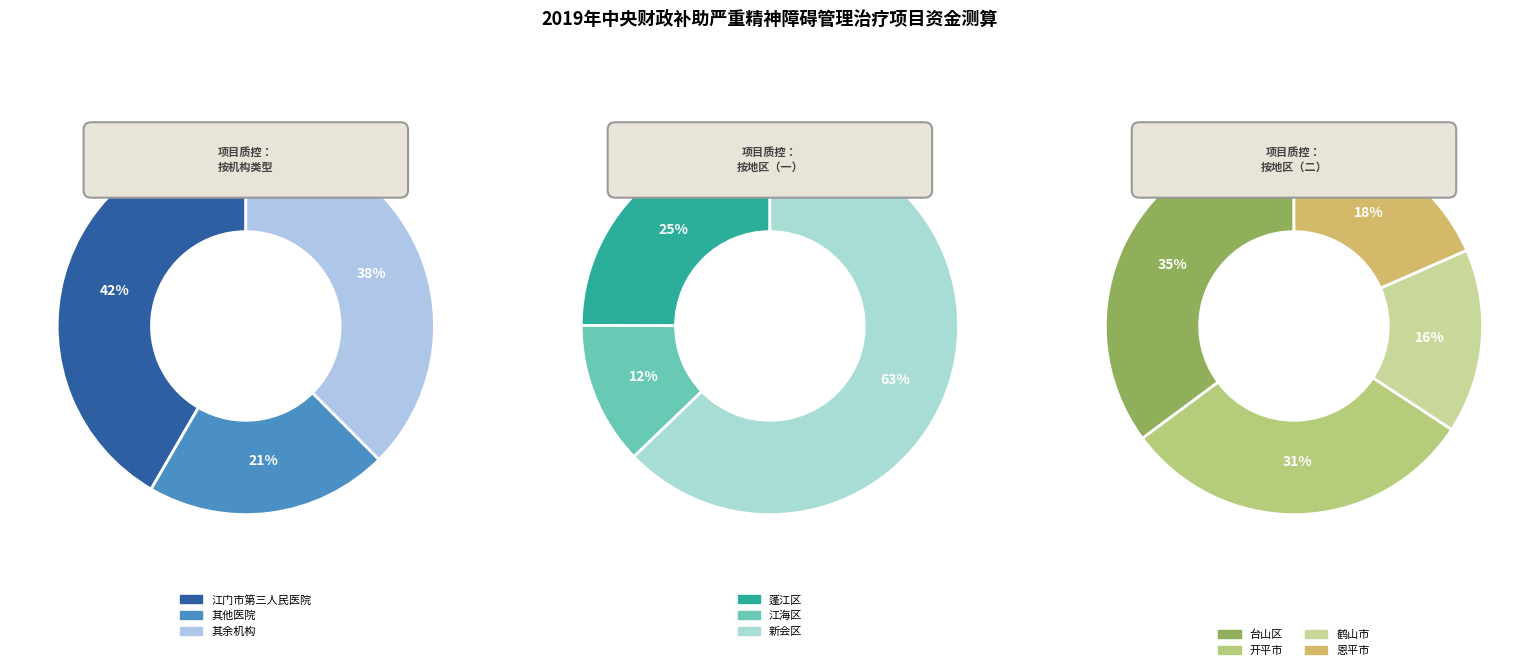

Combined, do 江门（江门市第三人民医院） and 恩平市（恩平市慢性病防治站） account for over 50%?

No